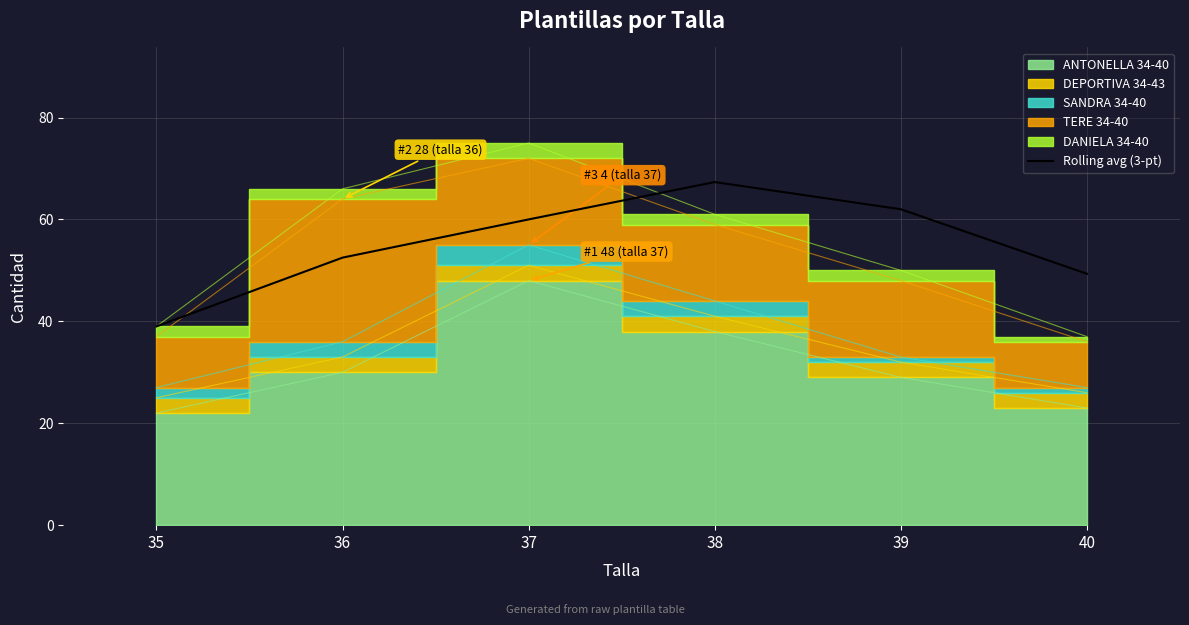

How many lines are shown in the chart?

1